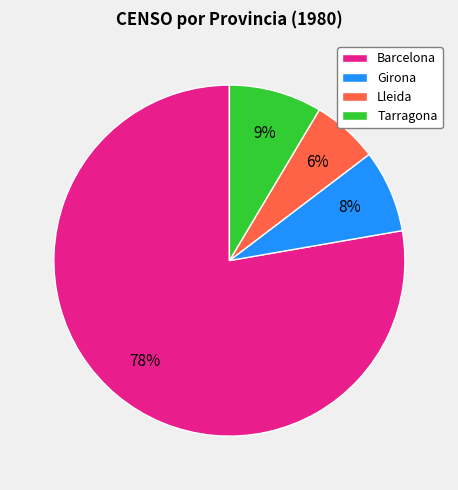

Which has a higher value, Barcelona or Tarragona?

Barcelona